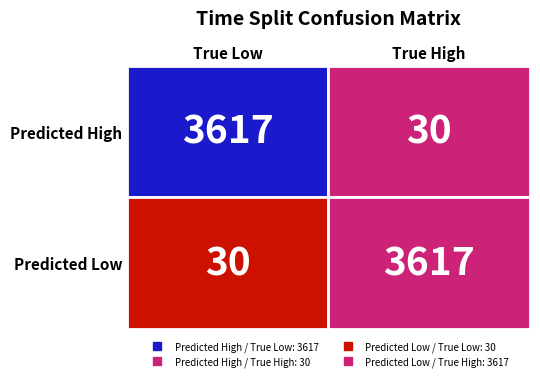

Which series has the largest range (max minus min)?

True Low